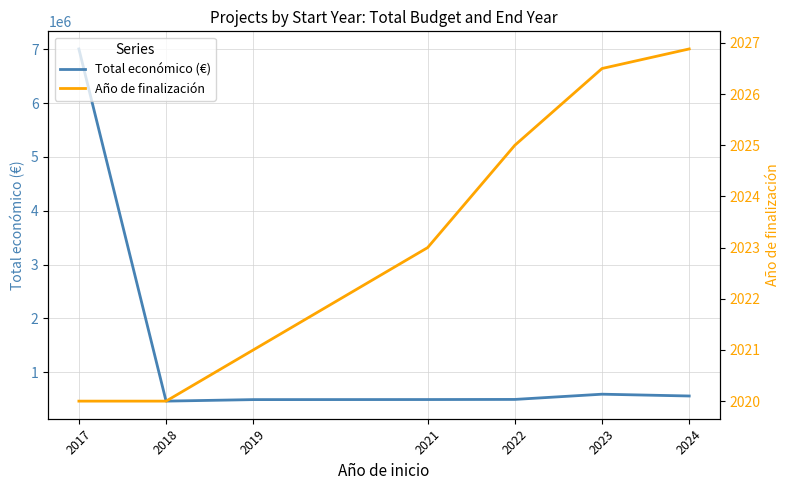

True or false: Año de finalización and Total económico (€) intersect in this chart.

False